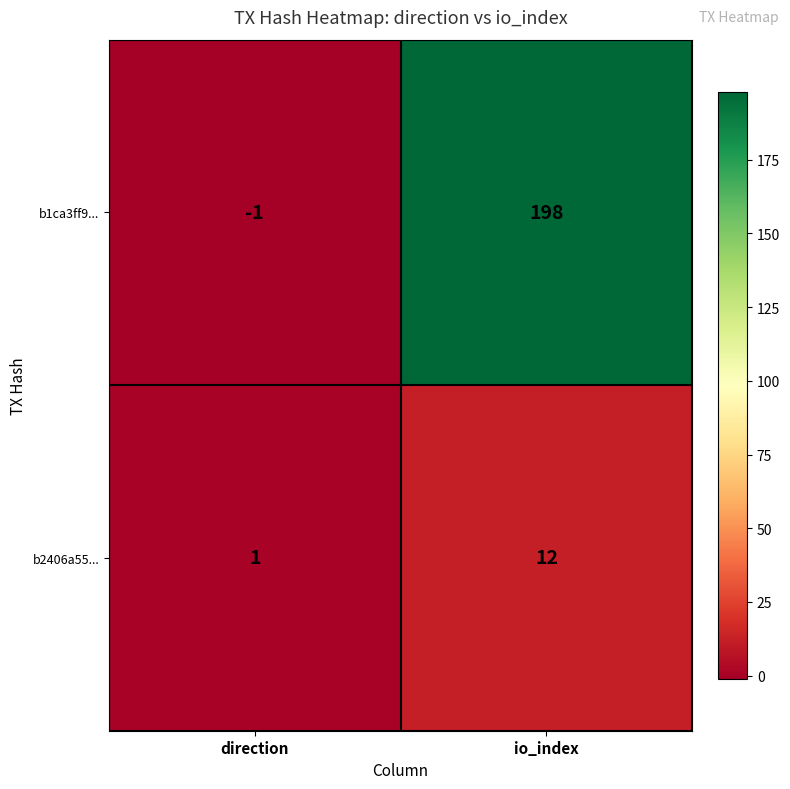

Rank the series by their maximum value, from highest to lowest.

b1ca3ff9..., b2406a55...